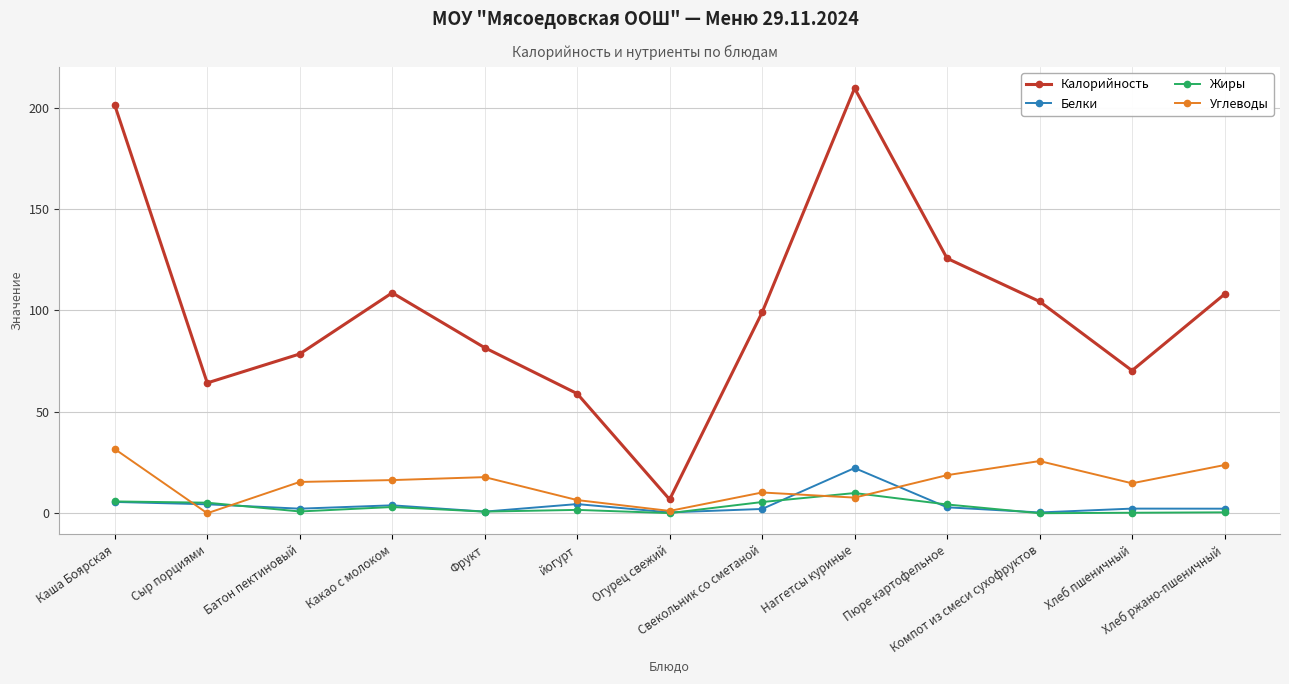

How many interior local peaks does the Калорийность series have?

2